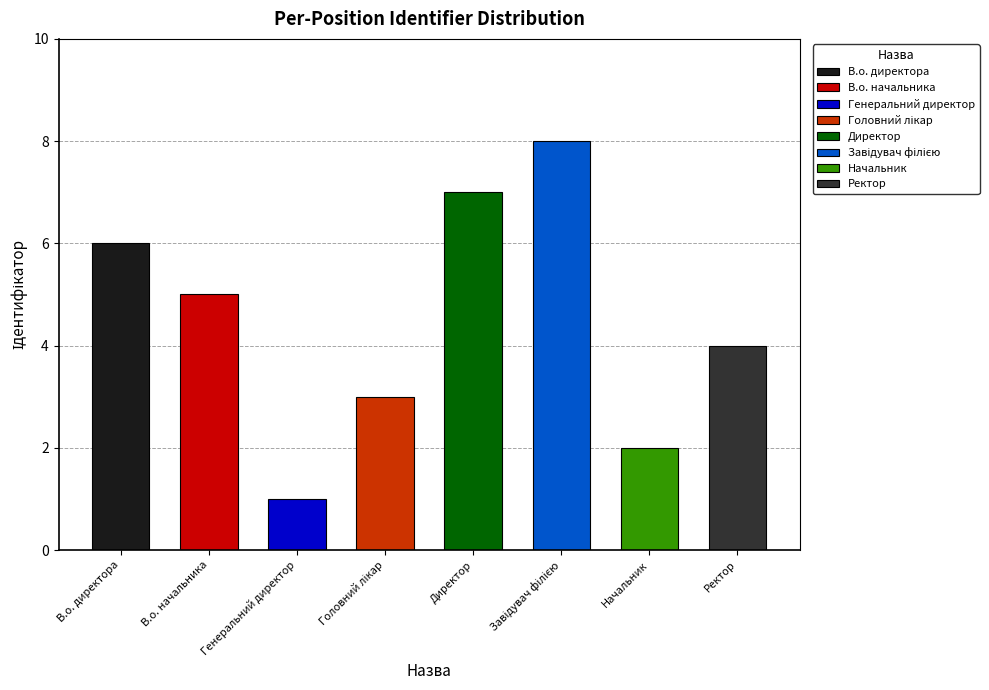

How many values are below 5?

4